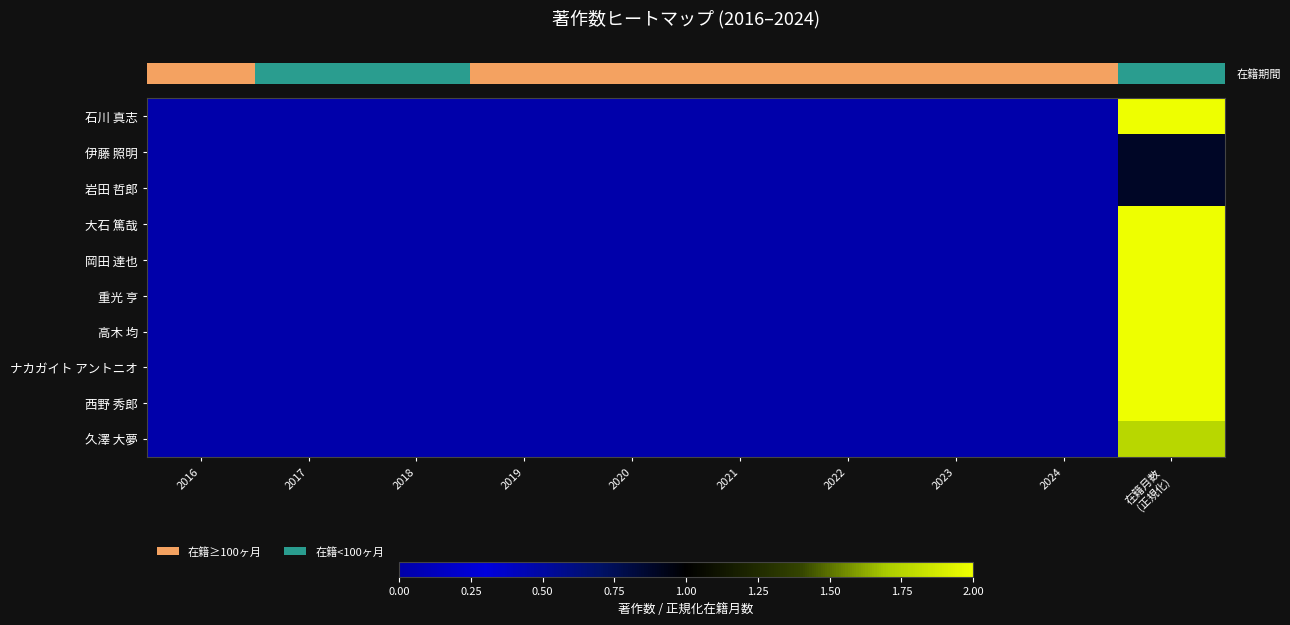

Between 2021 and 2020, which is larger?

2021